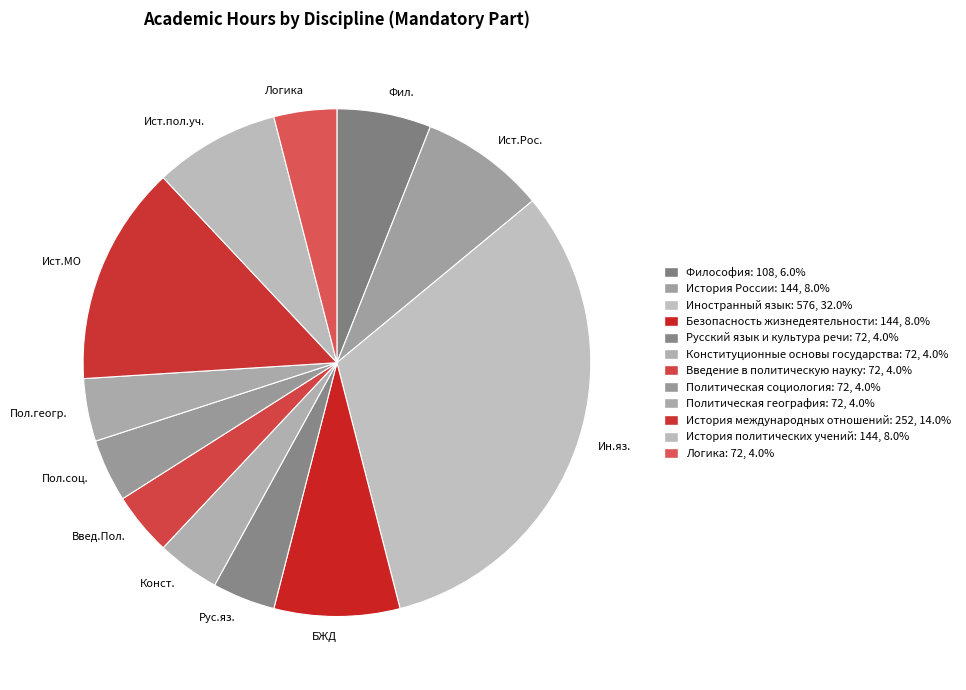

Approximately how many times larger is the value at Ист.пол.уч. compared to Фил.?

1.3